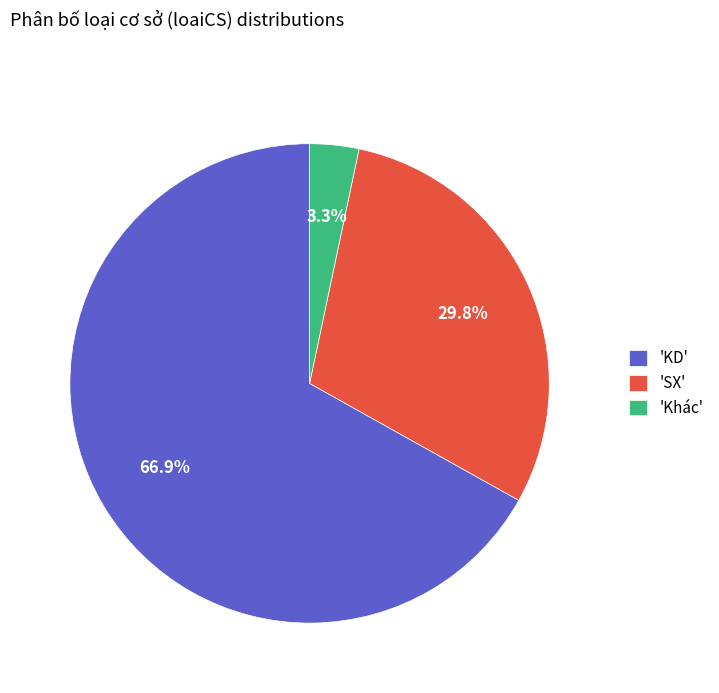

Between 'Khác' and 'KD', which is larger?

'KD'